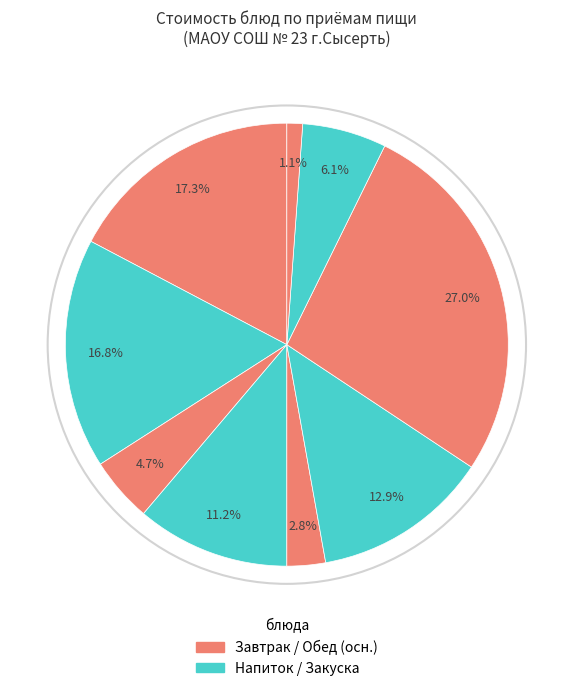

Rank the categories by value from highest to lowest.

Плов из мяса кур, Каша пшеничная молочная, Сок фруктовый, Борщ со сметаной, Печенье, Компот из сухофруктов, Батон с маслом, Салат из свежих овощей, Хлеб пшеничный